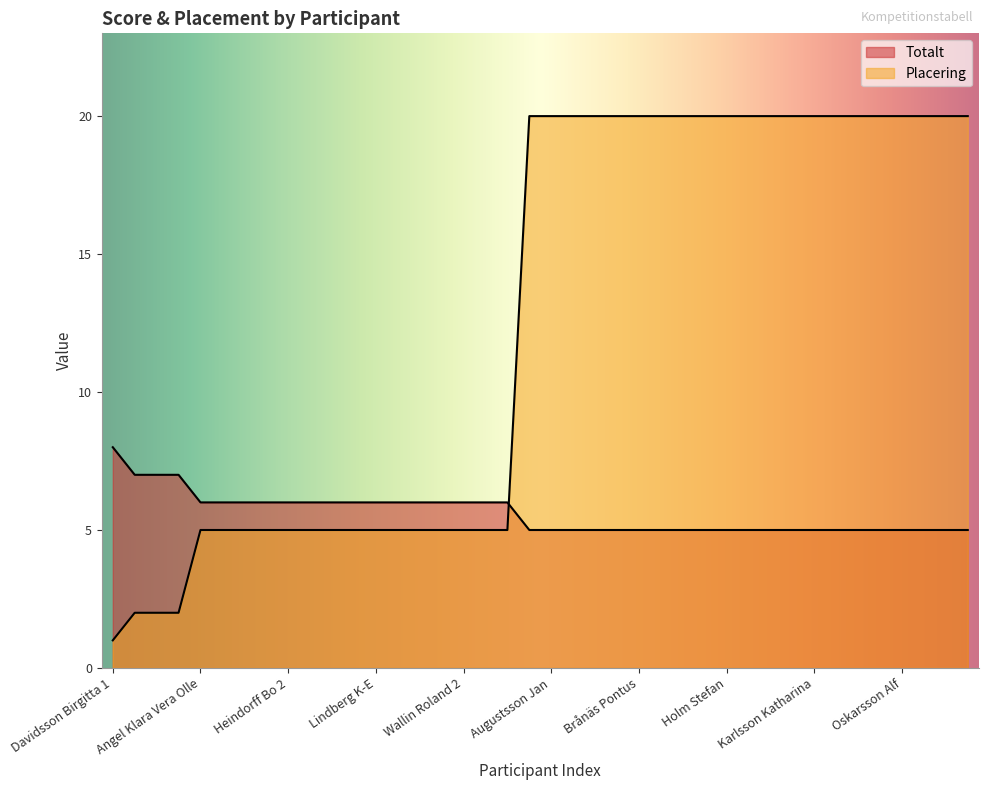

True or false: Totalt has more than 2 points higher than both neighbors.

False